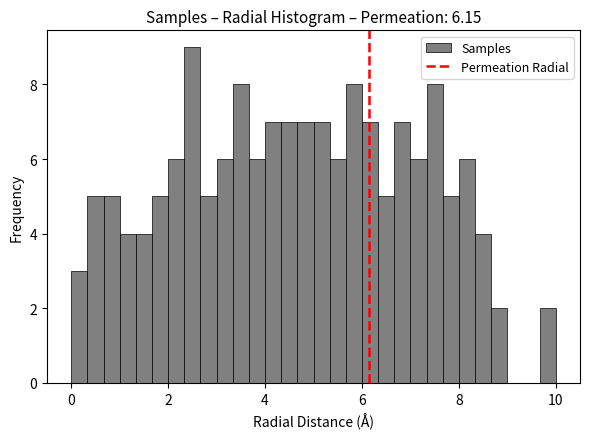

Around what value on the x-axis is the tallest bar? Give the approximate position of its centre, as read against the axis.

2.6